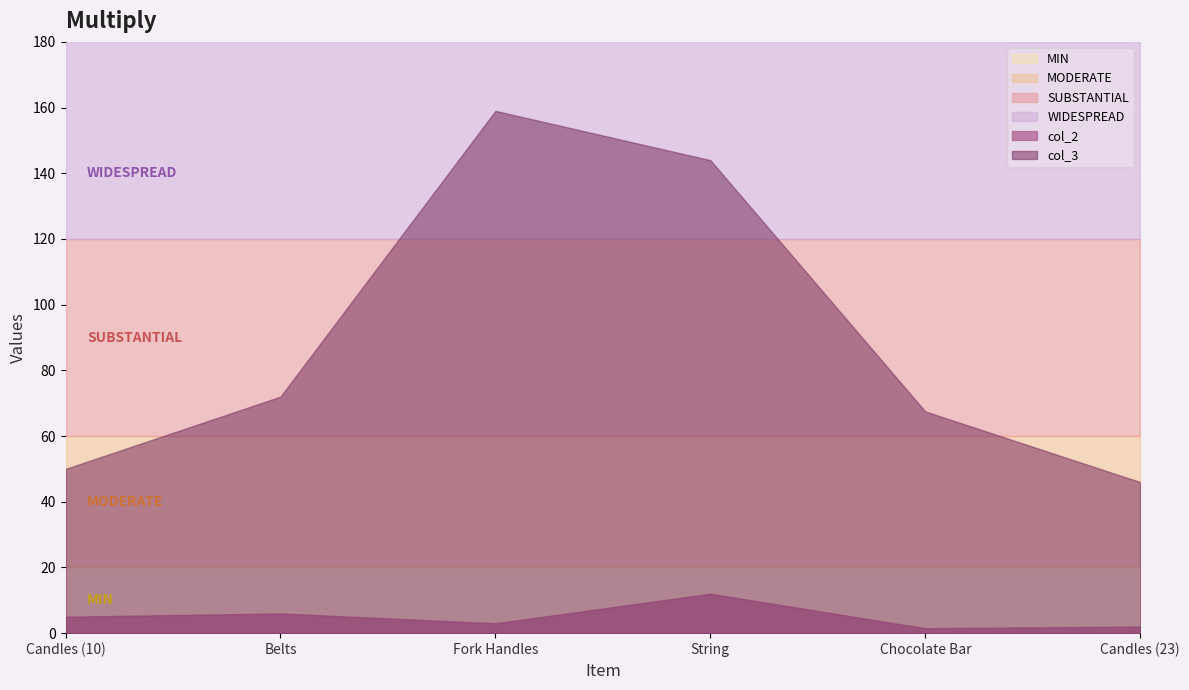

What is the sum of all col_2 values?

29.5